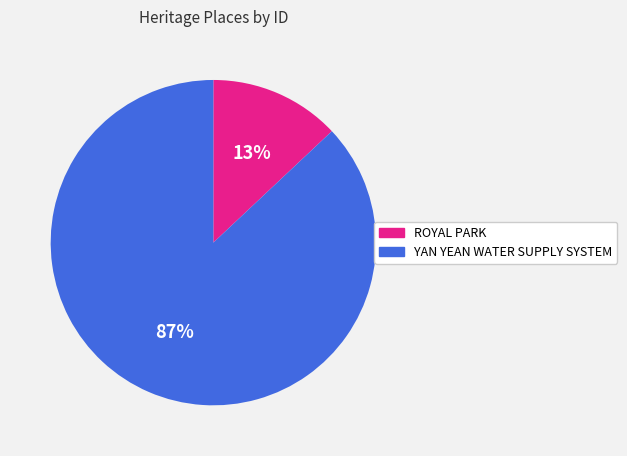

Which category has the smallest portion of the pie?

ROYAL PARK